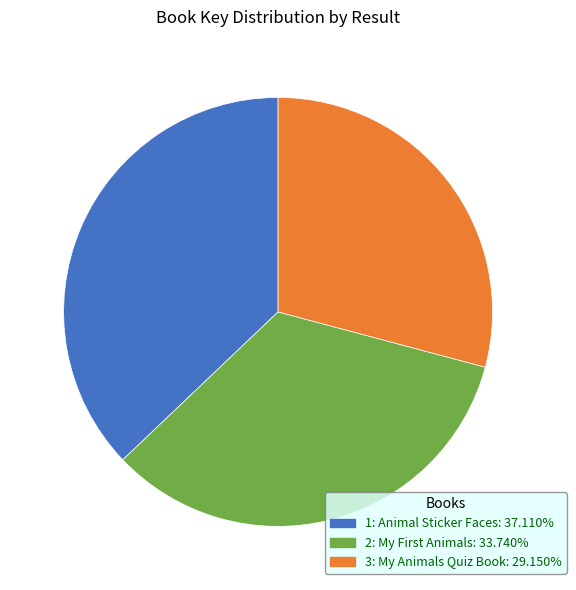

Which category has the biggest portion of the pie?

1: Animal Sticker Faces